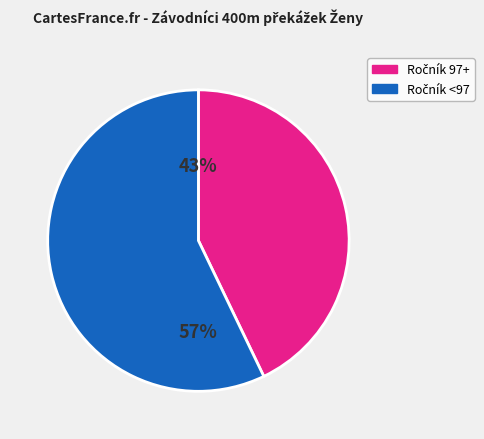

Is there any slice that represents more than half of the pie?

Yes